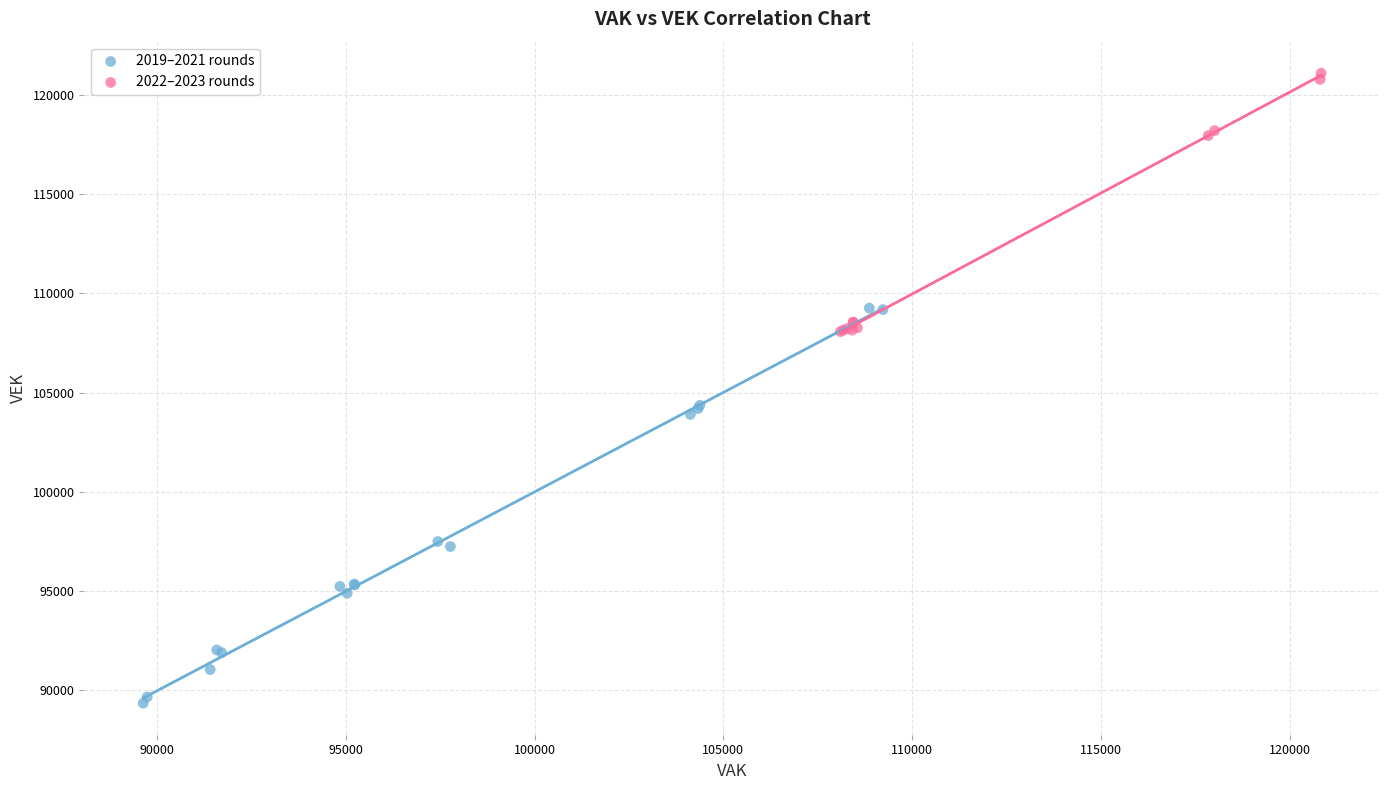

Which series contains the highest Y value?

2022–2023 rounds